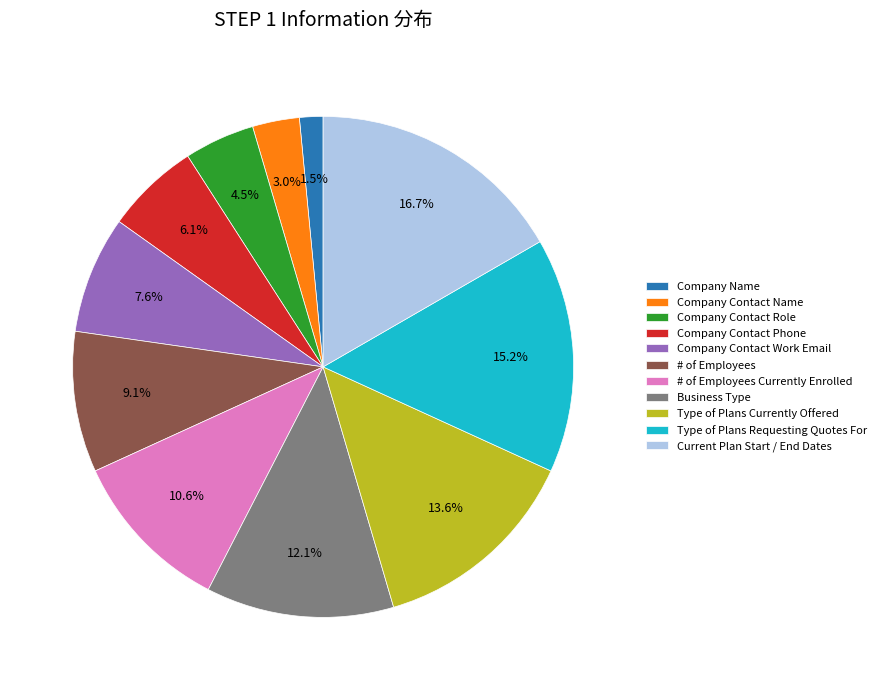

Which slice is the smallest?

Company Name